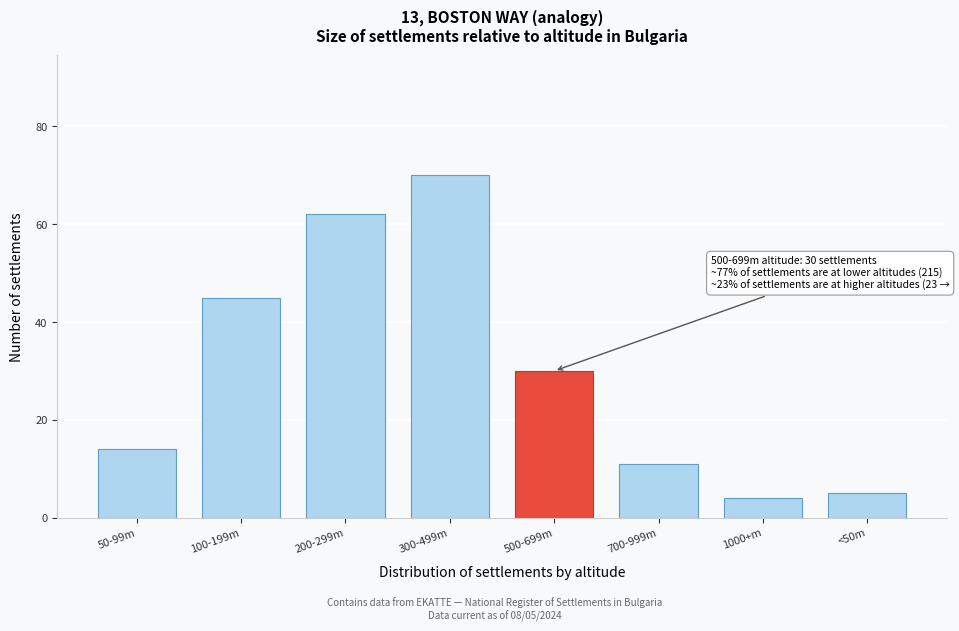

Reading right to left, transcribe all the data shown in this chart.

<50m=5	1000+m=4	700-999m=11	500-699m=30	300-499m=70	200-299m=62	100-199m=45	50-99m=14